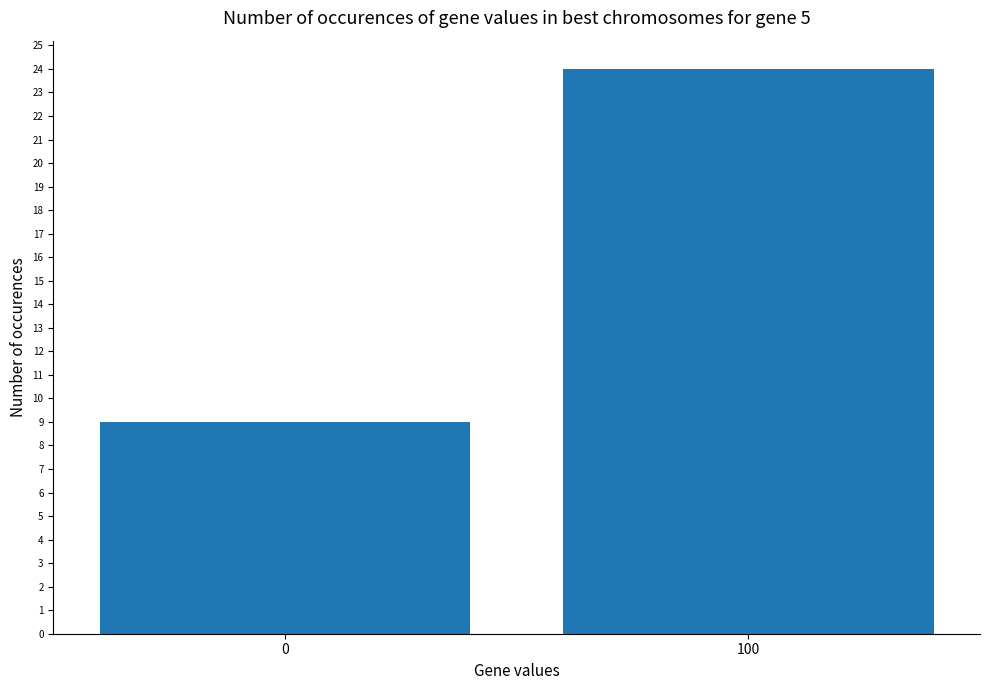

How many data points does each series have?

2